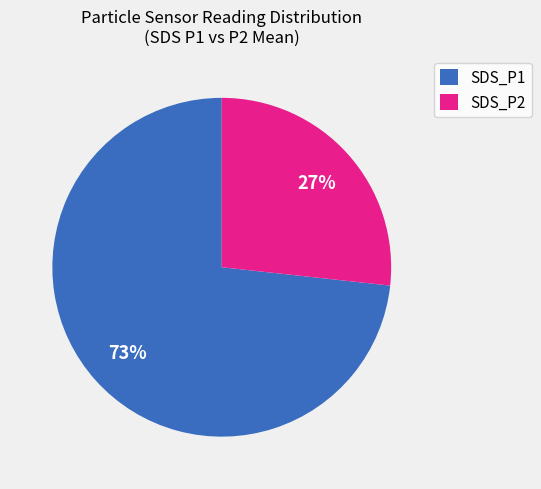

To the nearest percent, what is the average slice percentage?

50%